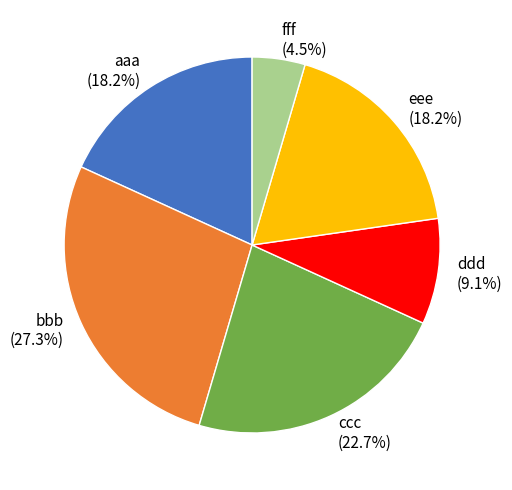

Do aaa and ddd together represent more than half of the pie?

No